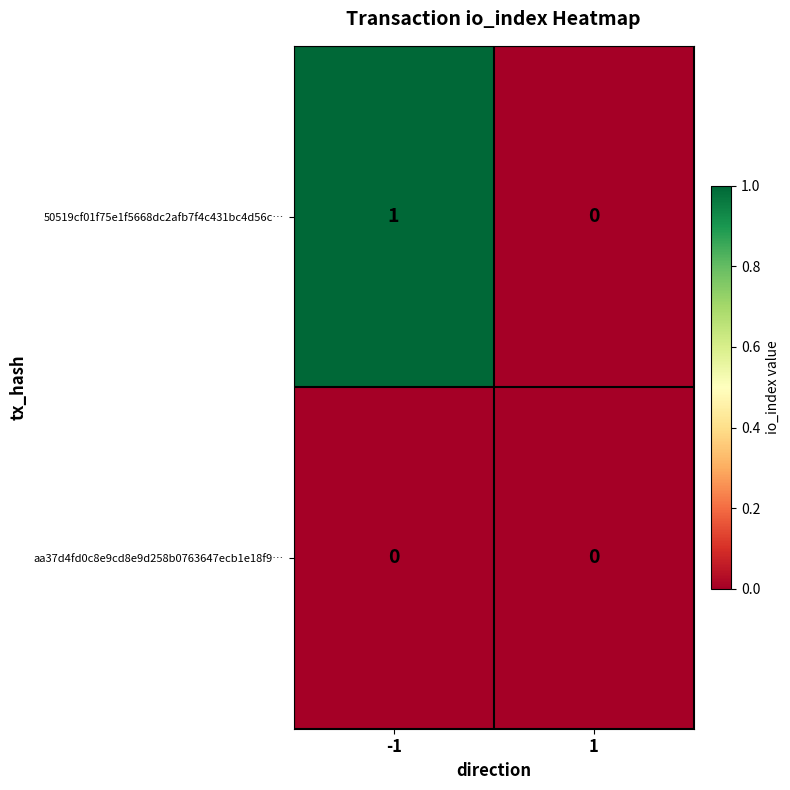

What is the difference between the highest and lowest values at -1?

1